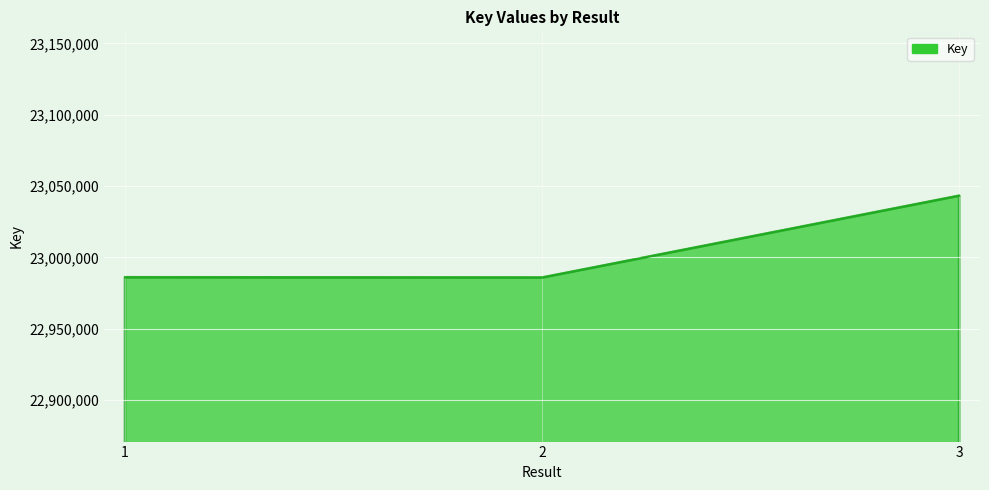

Count the number of categories in the chart.

3